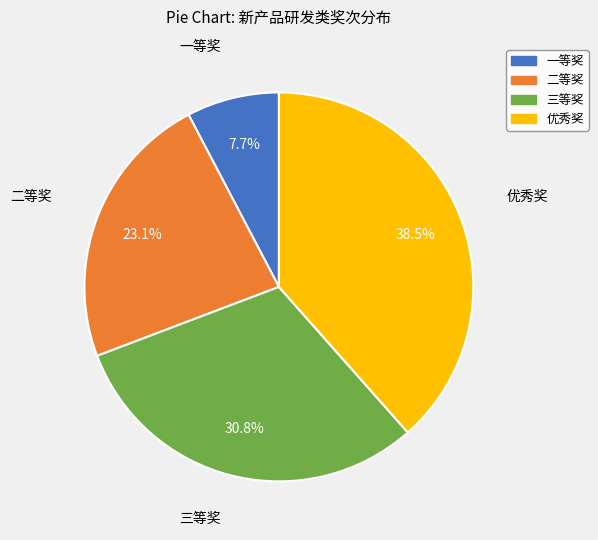

Do 二等奖 and 优秀奖 together represent more than half of the pie?

Yes